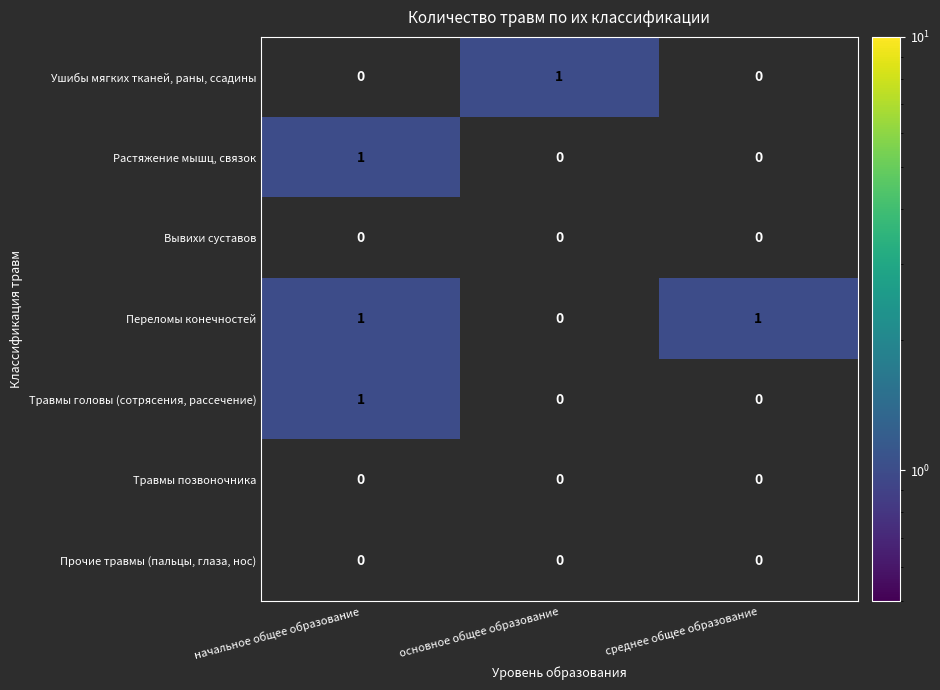

Count the number of data series in this chart.

7